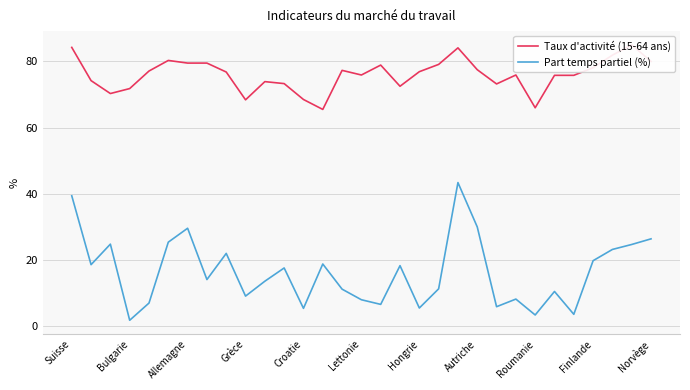

What is the maximum value for Part temps partiel (%)?

43.4